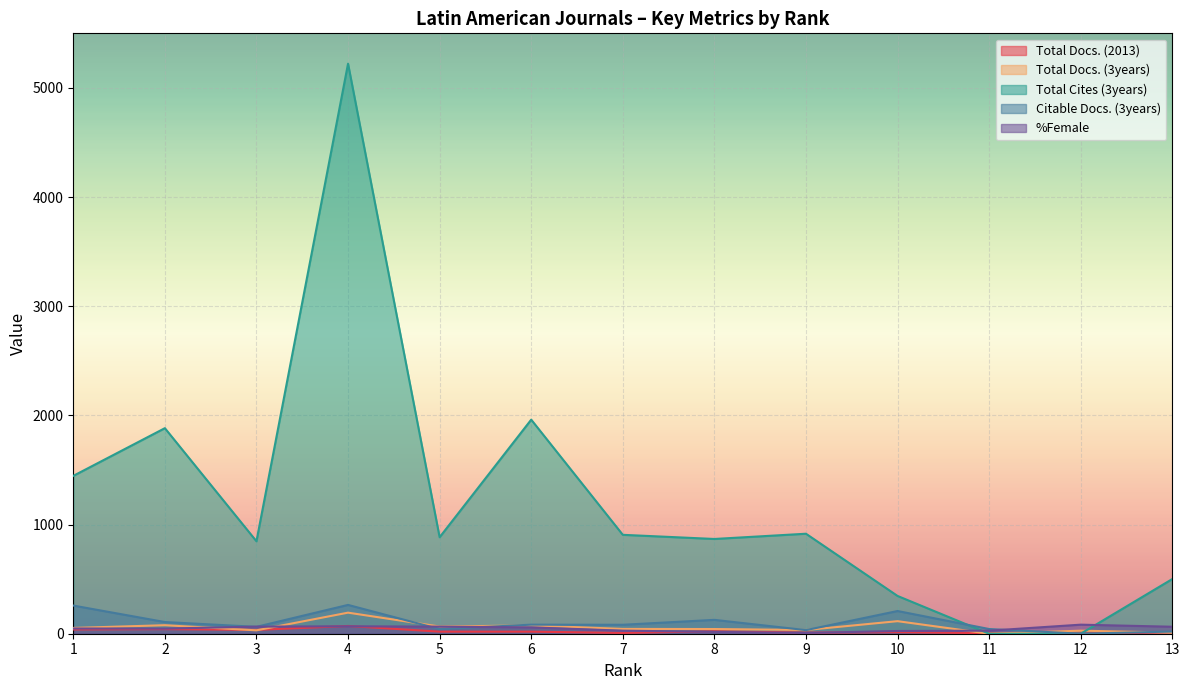

What value does the Total Cites (3years) series have at 5?

884